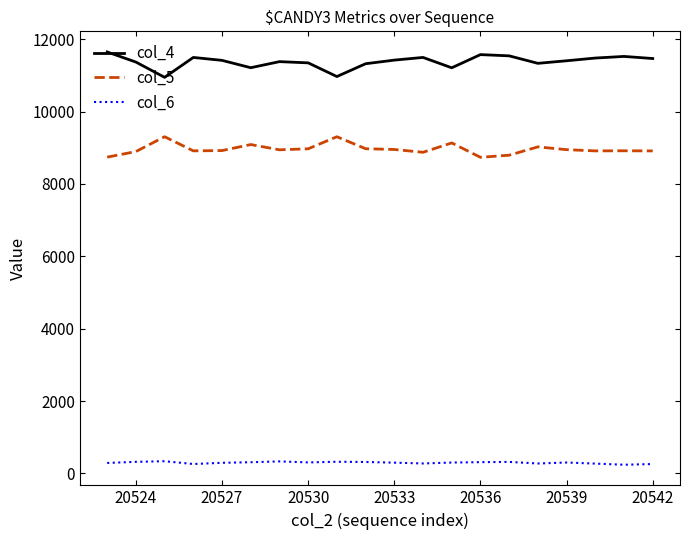

True or false: col_4 and col_6 cross at least once.

False